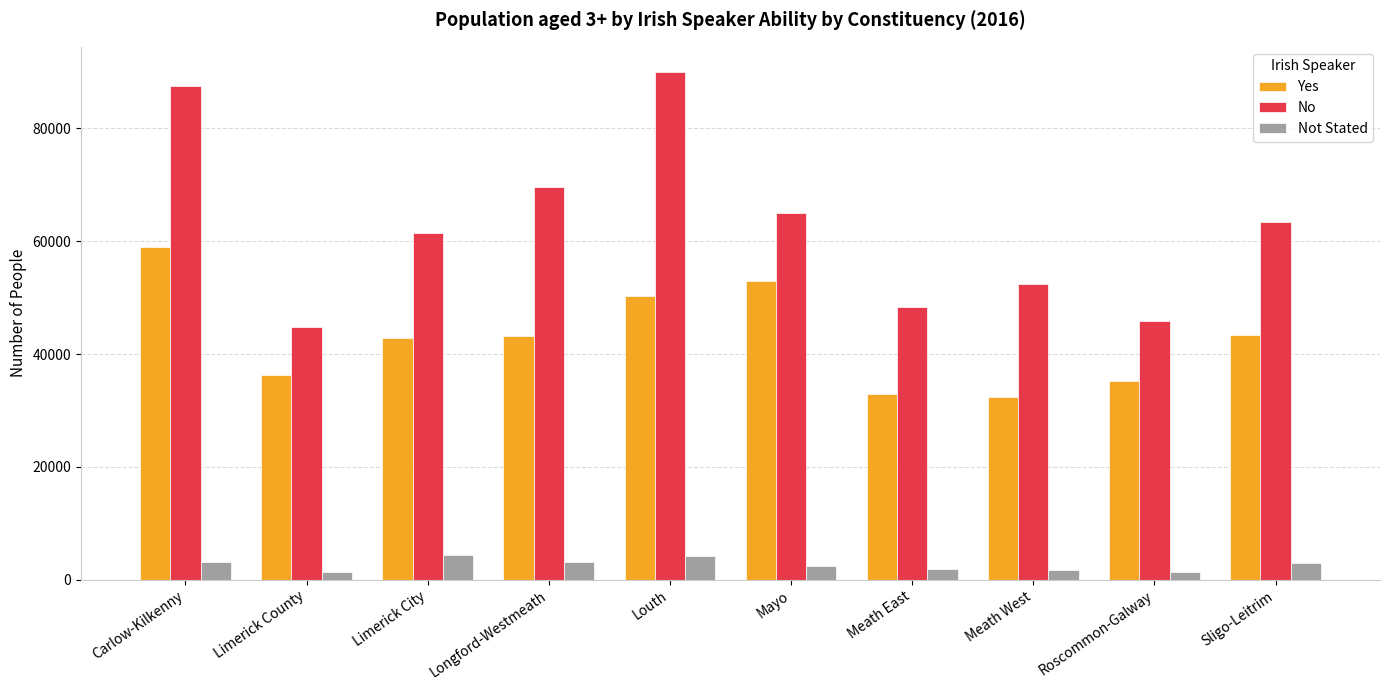

Which series has the widest spread of values?

No